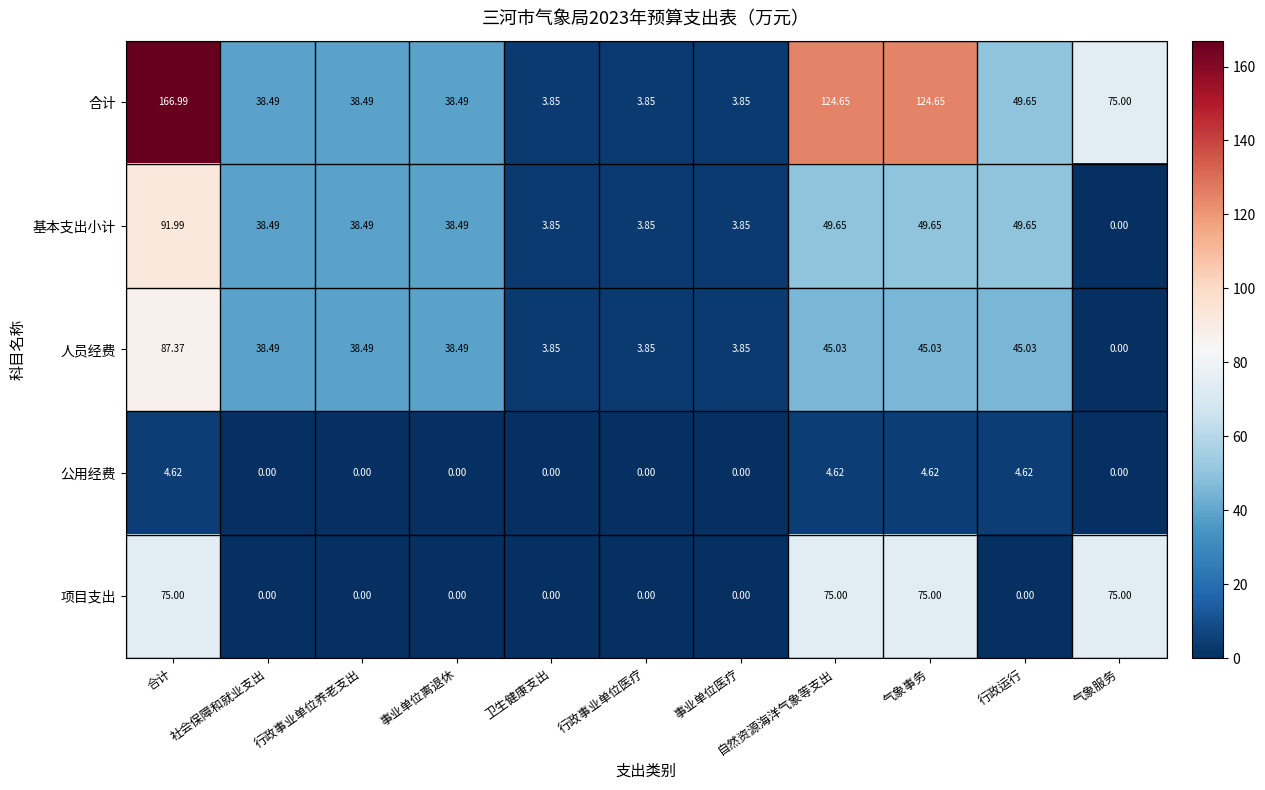

Count the number of categories in the chart.

11